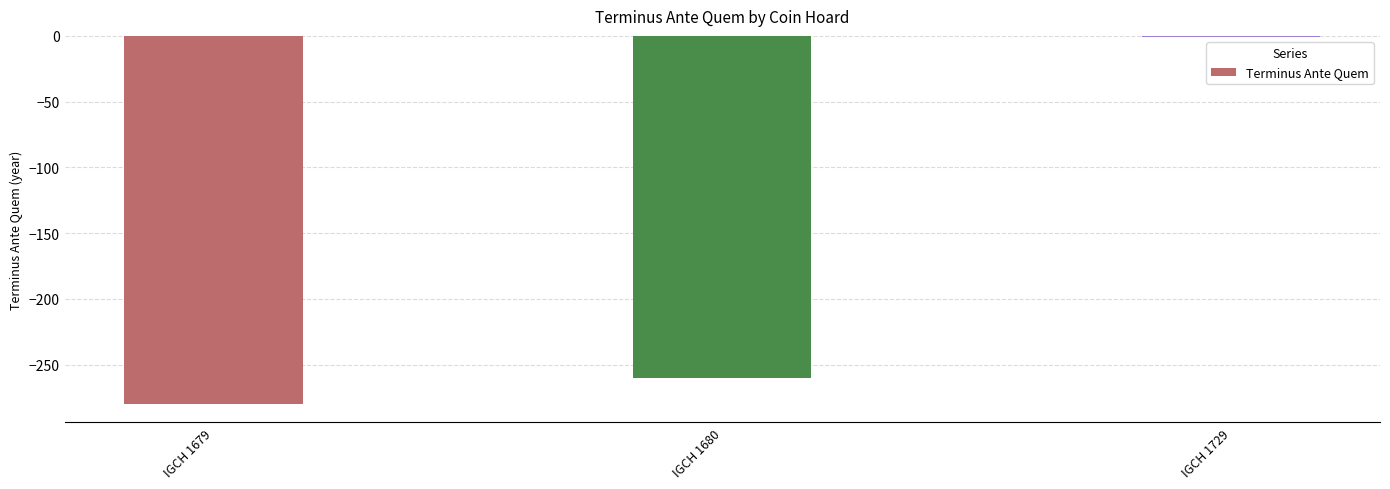

What is the sum of the values at IGCH 1679 and IGCH 1680?

-540